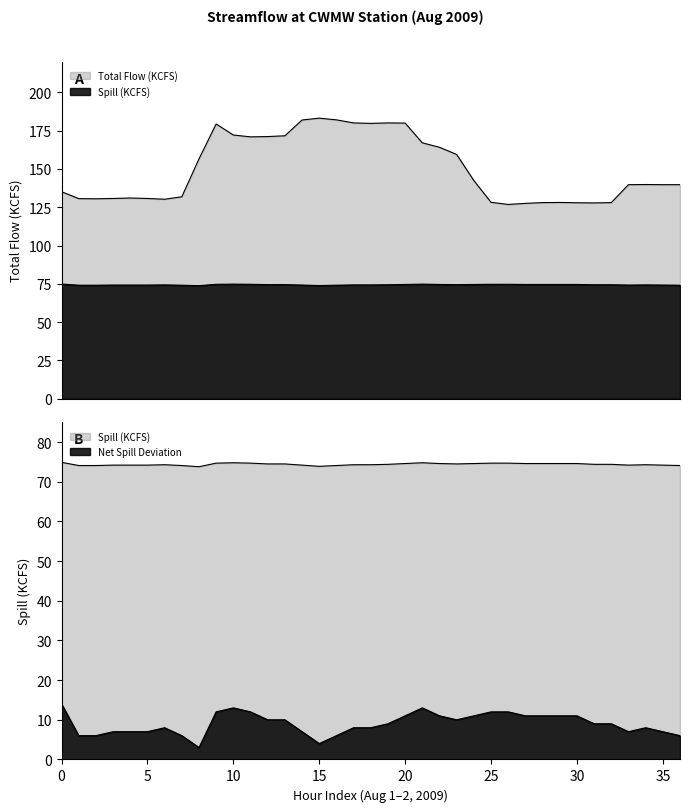

What is the sum of the Spill (KCFS) values at 08/17/09 and 08/04/09?

147.1